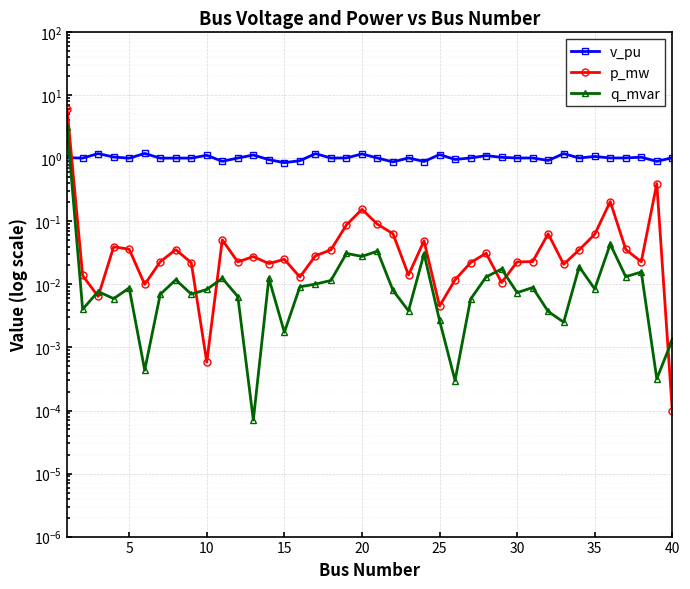

What is the value of the v_pu point at the 16th from the left?

1.1